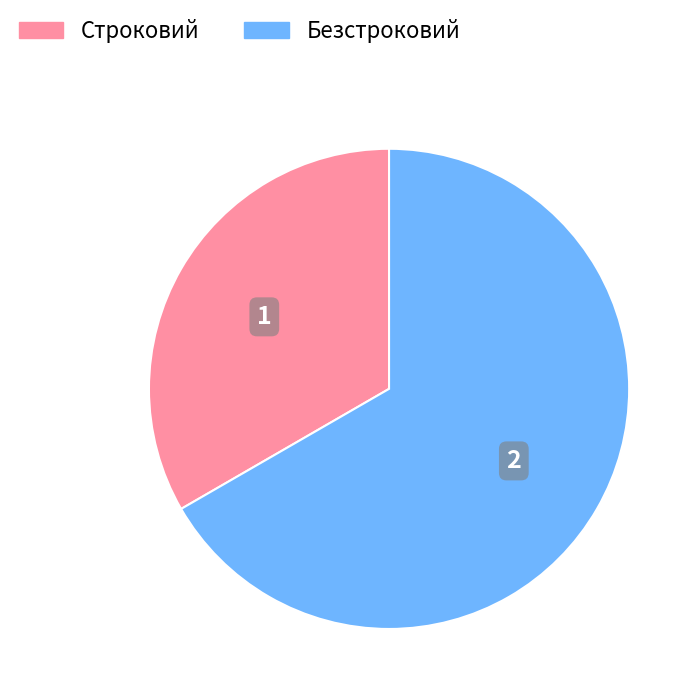

What is the ratio of the value at Безстроковий to the value at Строковий?

2.0